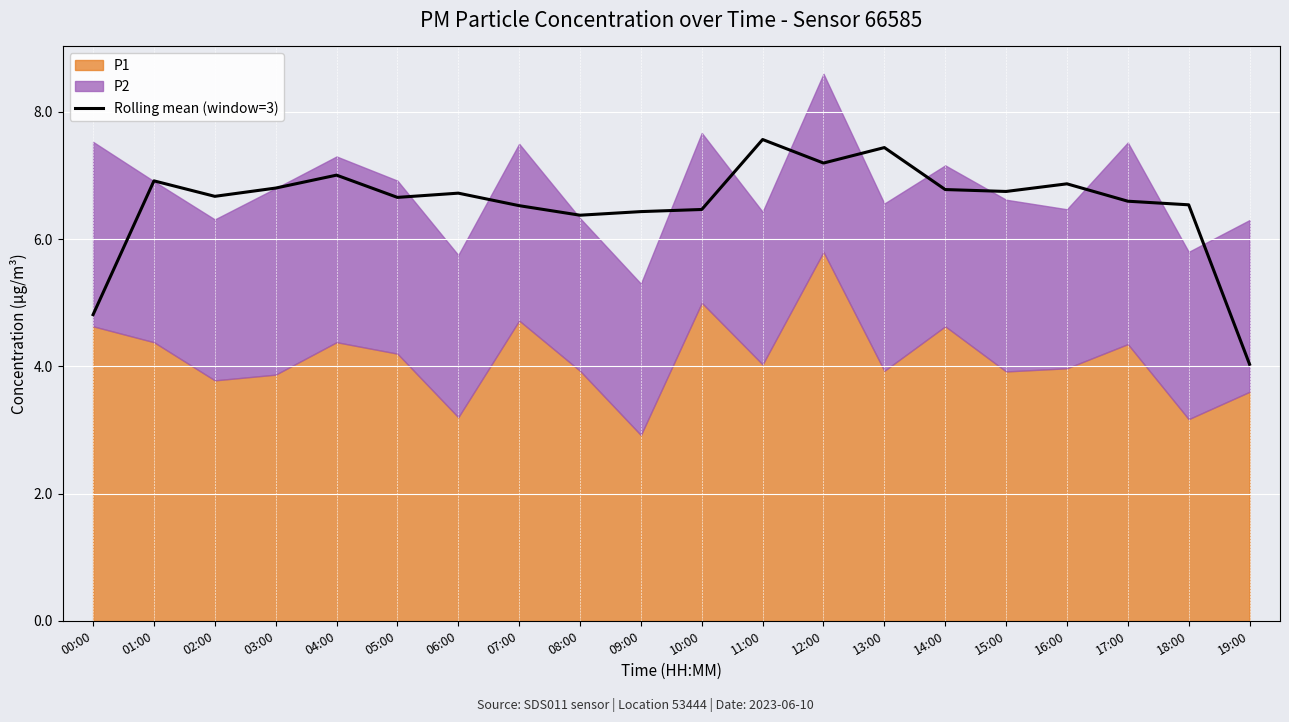

Rank the categories by value from lowest to highest.

19:00, 00:00, 08:00, 09:00, 10:00, 07:00, 18:00, 17:00, 05:00, 02:00, 06:00, 15:00, 14:00, 03:00, 16:00, 01:00, 04:00, 12:00, 13:00, 11:00